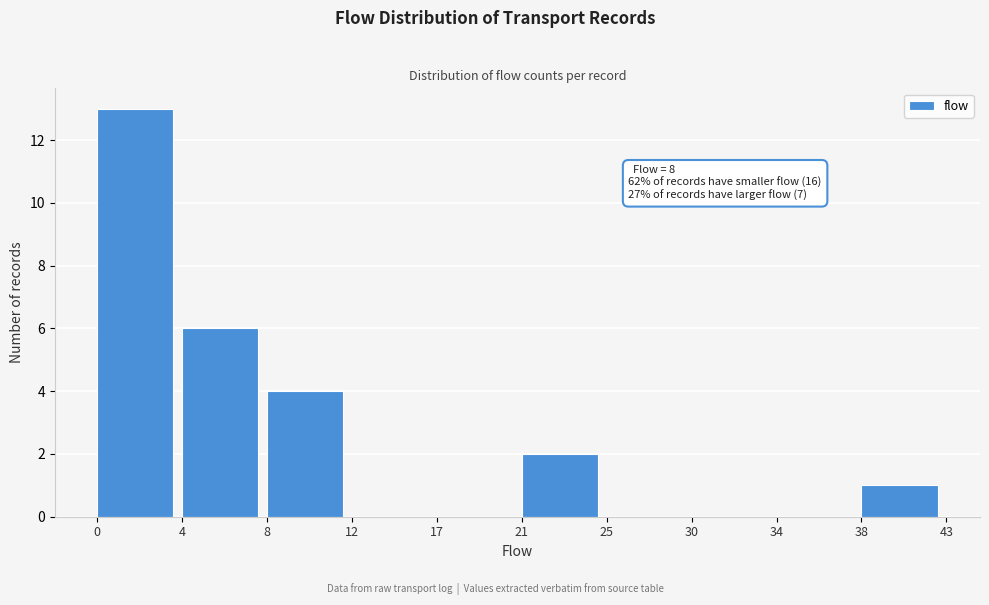

Reading left to right, list all the values displayed in this chart.

0=13	4=6	8=4	12=0	17=0	21=2	25=0	30=0	34=0	38=1